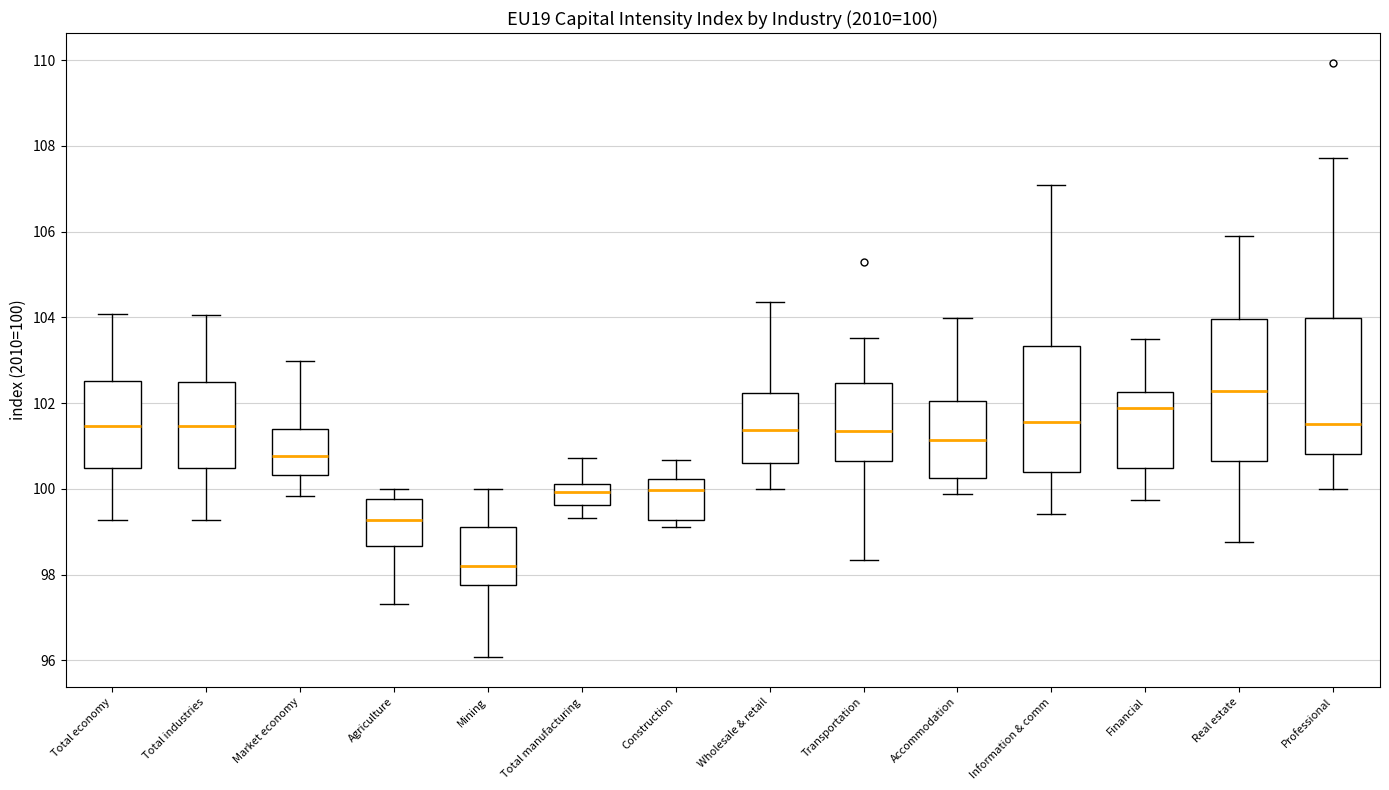

Which box's median line is the highest?

Real estate